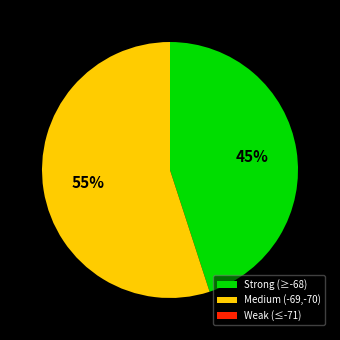

Between Medium (-69,-70) and Strong (≥-68), which is larger?

Medium (-69,-70)